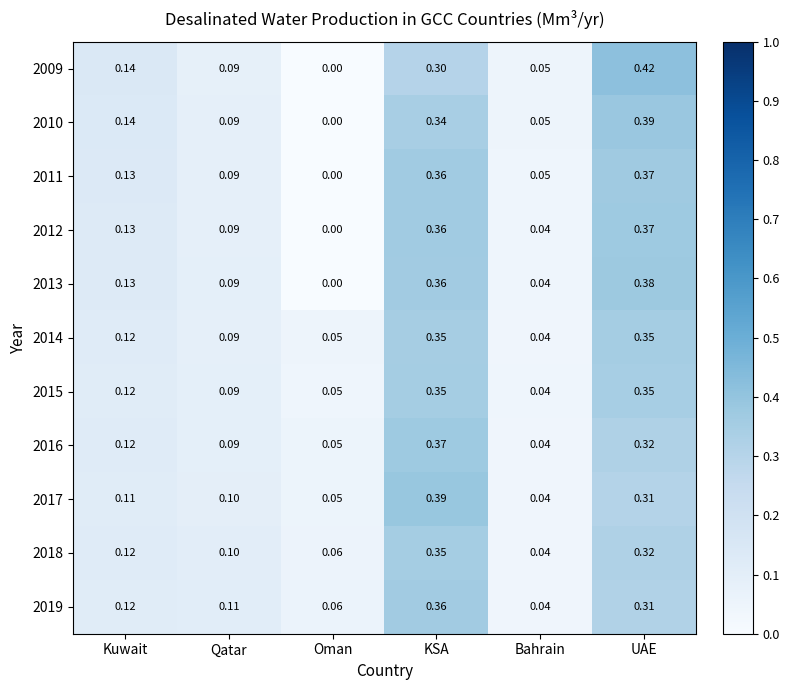

Which series has the largest total across all categories?

2010